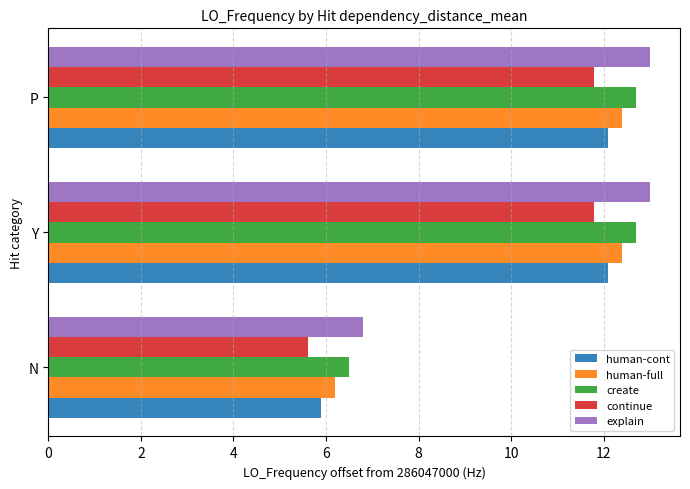

What is the sum of all human-cont values?

30.1